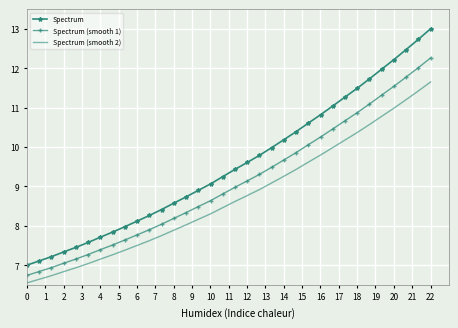

Which series has the largest total across all categories?

Spectrum